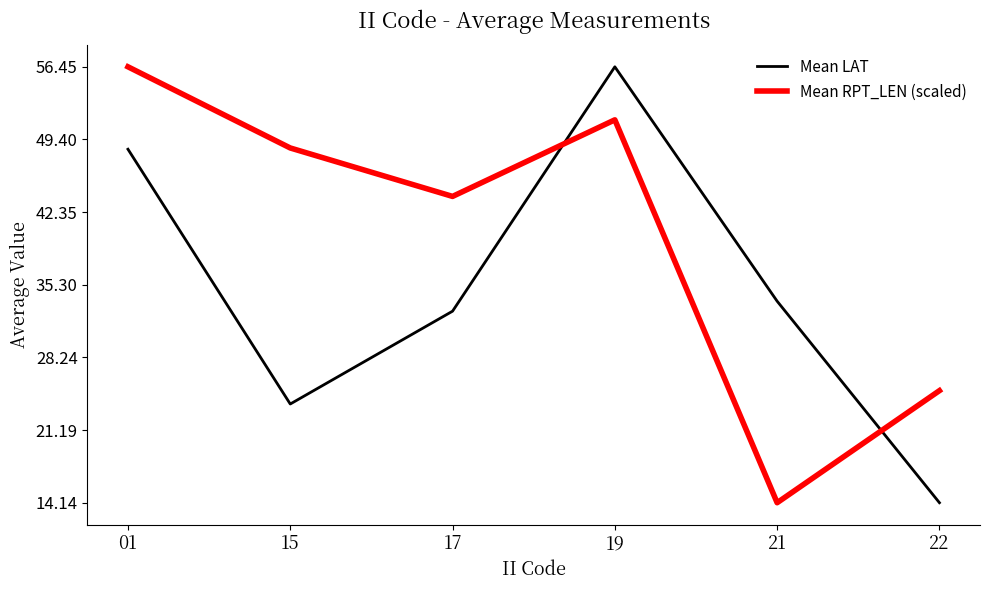

Is this an area chart (filled region under the line)?

No